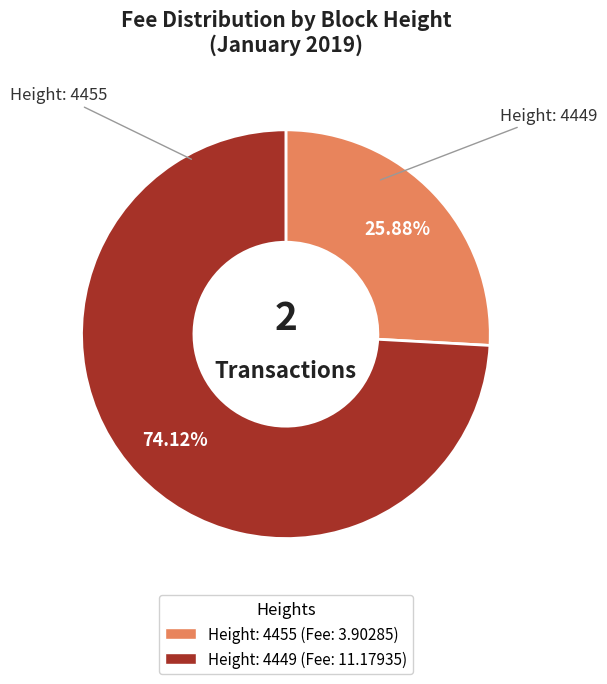

Is there any slice that represents more than half of the pie?

Yes